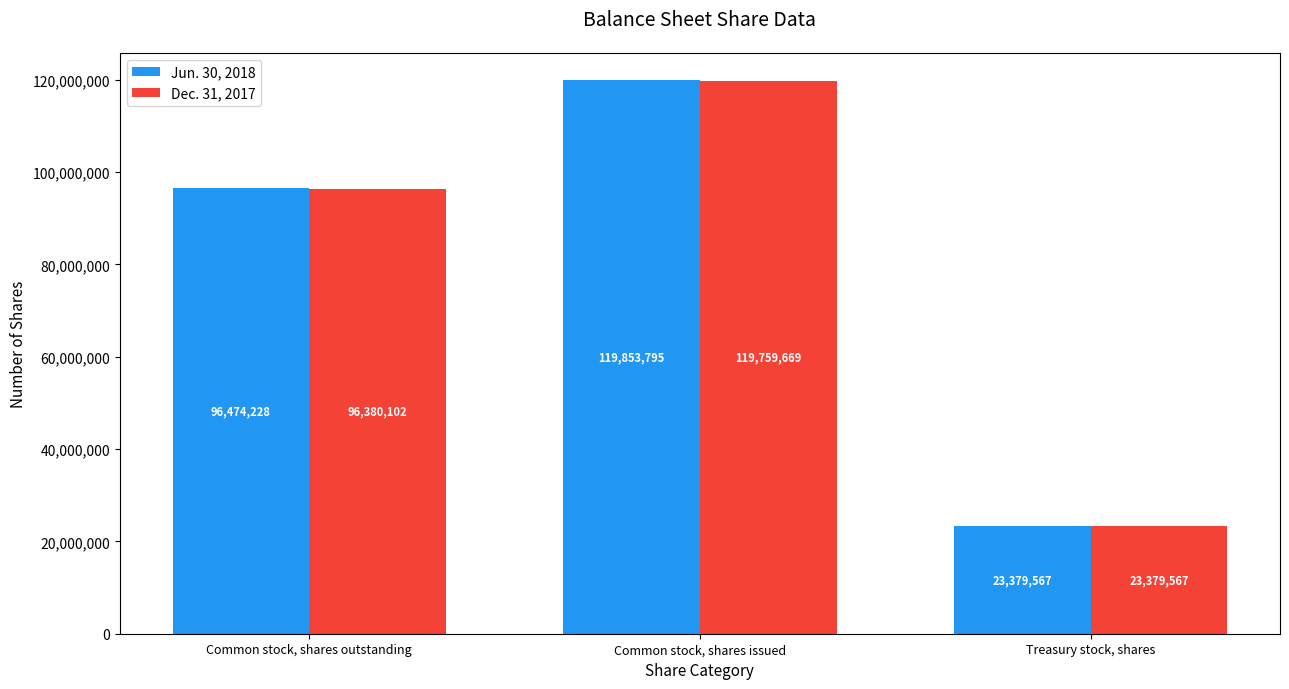

What is the label of the 2nd bar from the left?

Common stock, shares issued